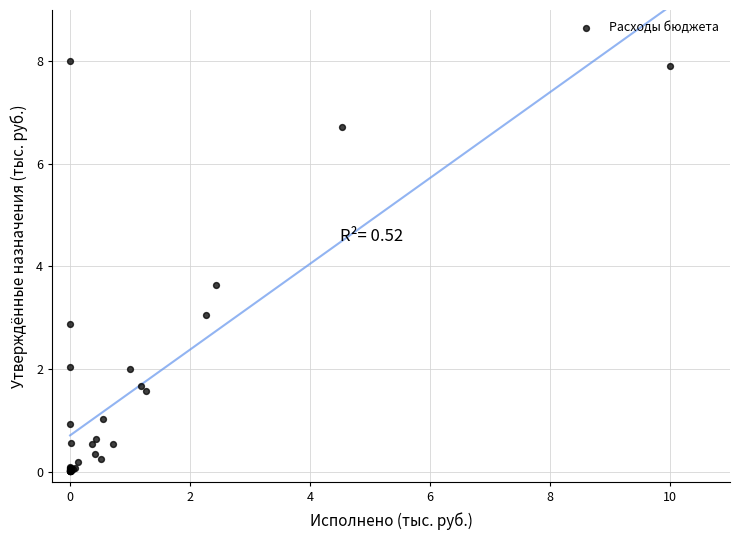

What Y value in the scatter plot is closest to 4?

3.6